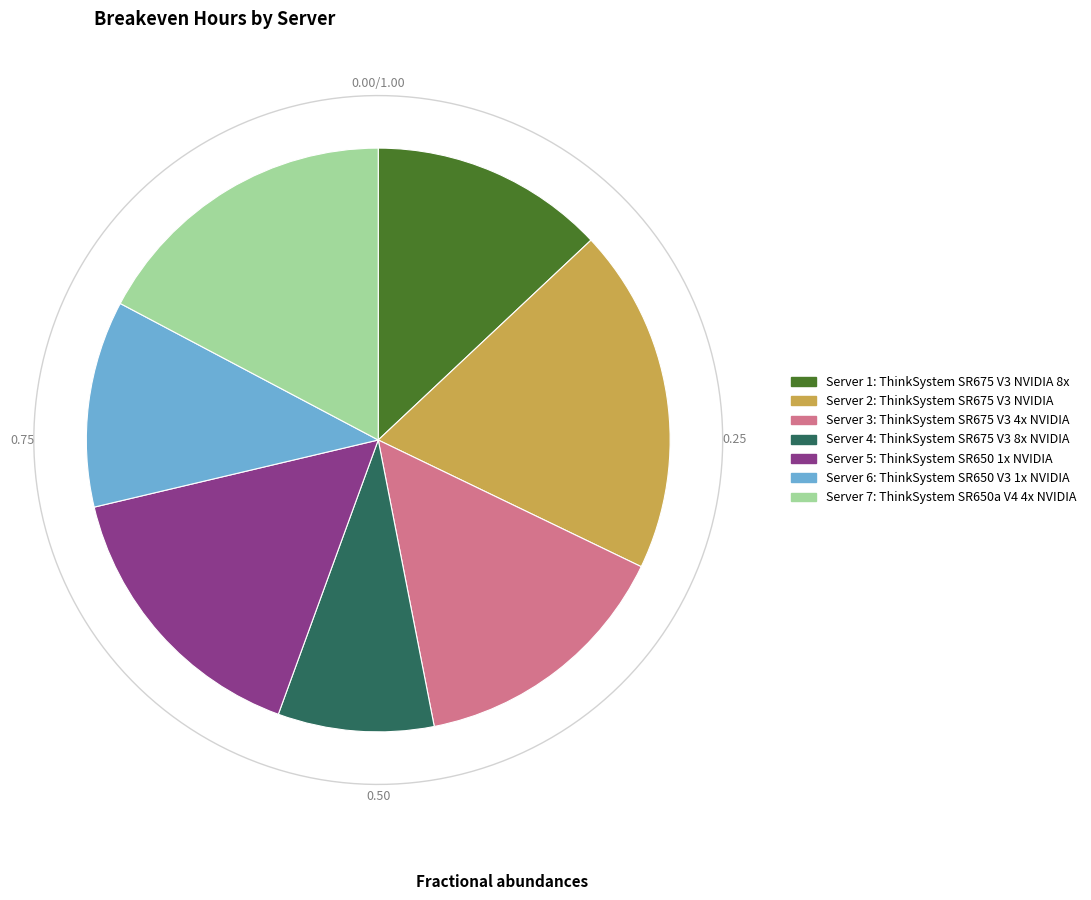

To the nearest percent, what is the difference between the largest and smallest slice percentages?

11%